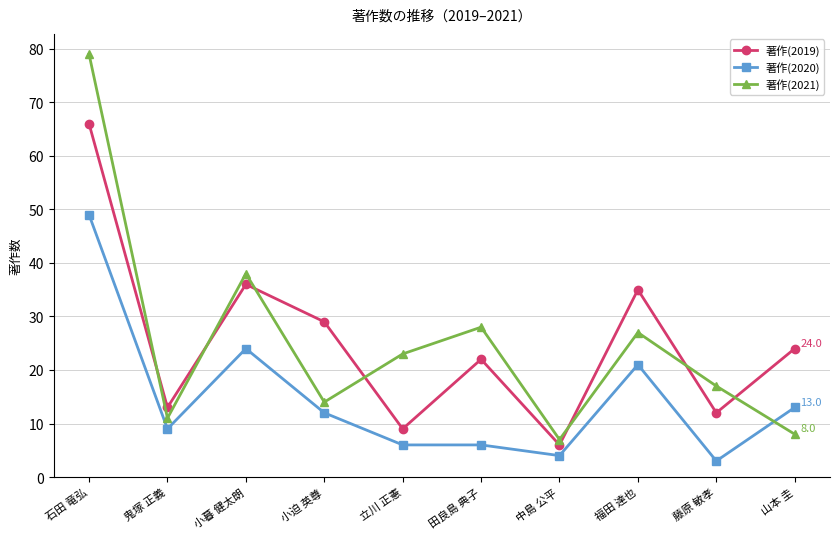

How many interior local peaks does the 著作(2019) series have?

3